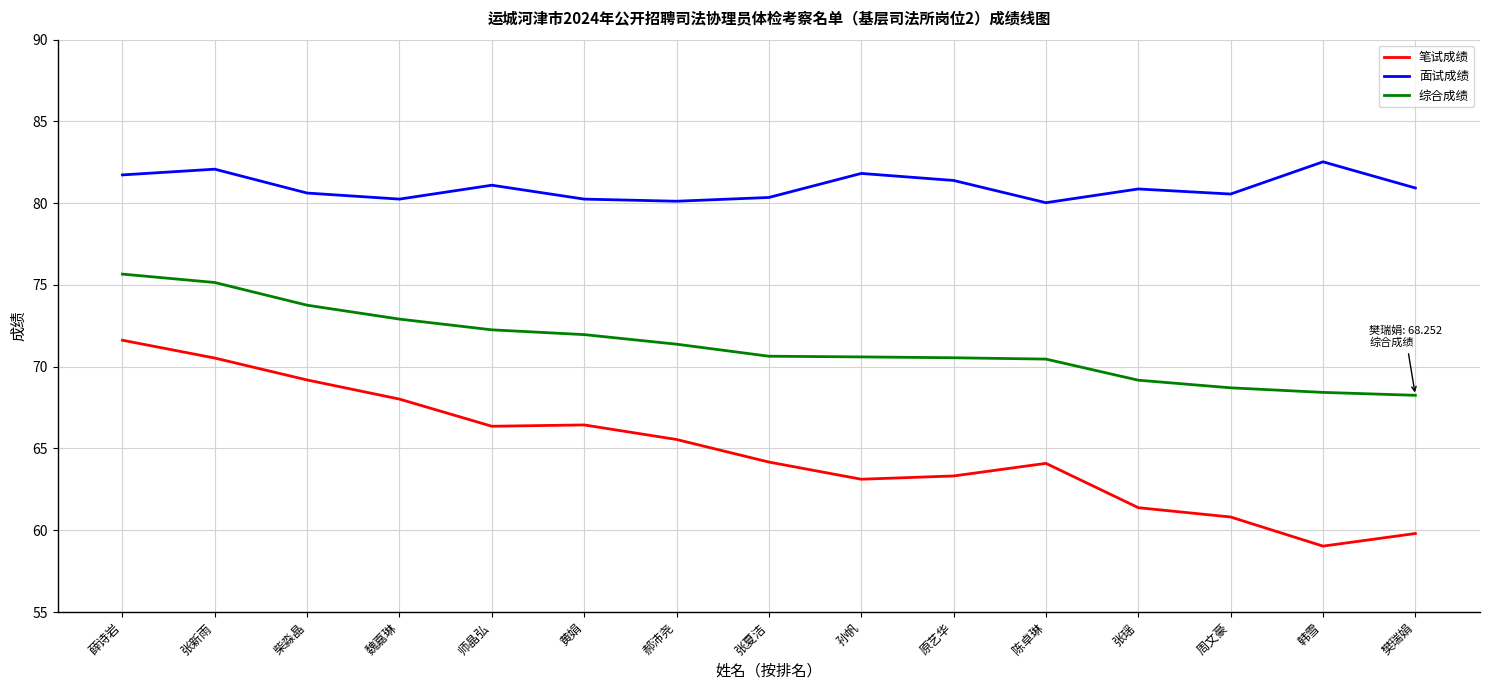

What is the sum of all 笔试成绩 values?

973.4